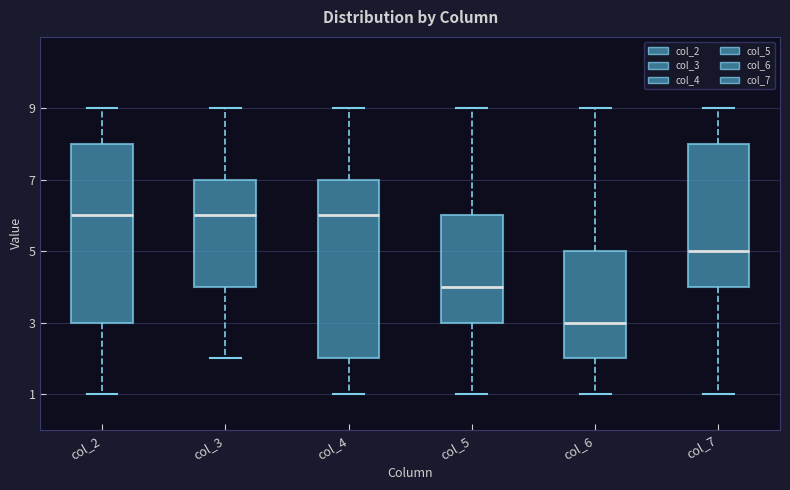

Reading left to right, transcribe this box plot: for each box, give where its median line is, the range the box spans, and where its two whiskers end, as read against the y-axis. The values are not printed on the chart, so give them approximately, as read against the axis.

col_2: median 6, box 3 to 8, whiskers 1 to 9
col_3: median 6, box 4 to 7, whiskers 2 to 9
col_4: median 6, box 2 to 7, whiskers 1 to 9
col_5: median 4, box 3 to 6, whiskers 1 to 9
col_6: median 3, box 2 to 5, whiskers 1 to 9
col_7: median 5, box 4 to 8, whiskers 1 to 9